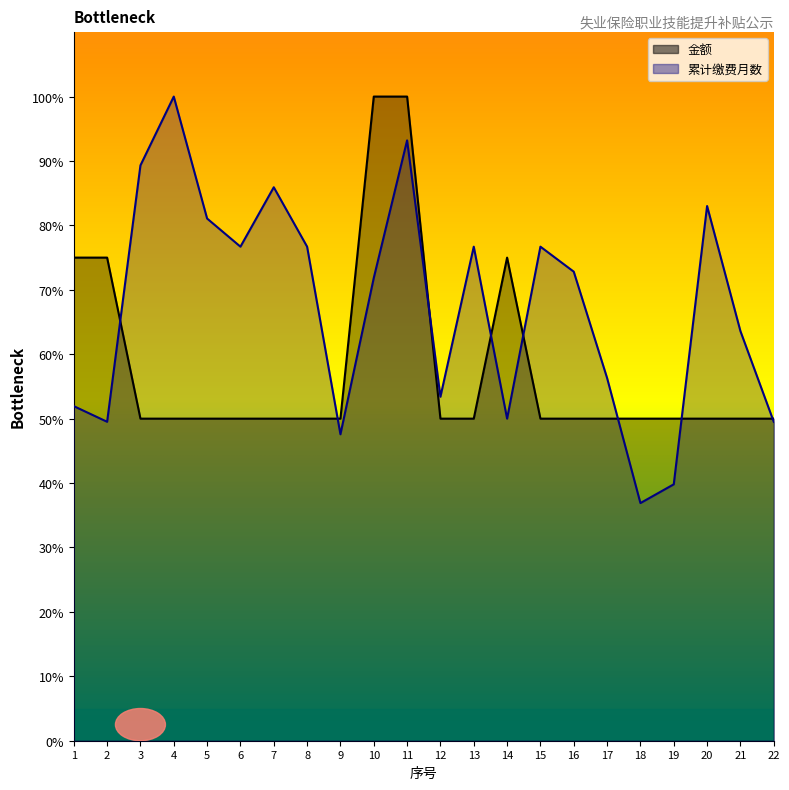

True or false: 累计缴费月数 and 金额 intersect in this chart.

True